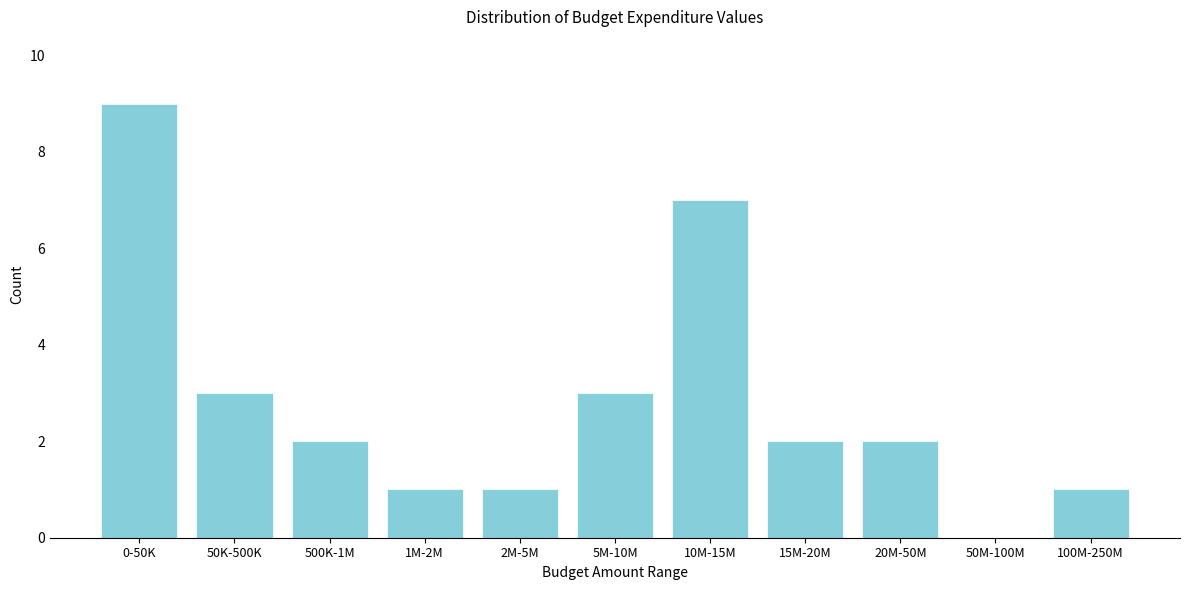

Reading left to right, transcribe all the data shown in this chart.

0-50K=9	50K-500K=3	500K-1M=2	1M-2M=1	2M-5M=1	5M-10M=3	10M-15M=7	15M-20M=2	20M-50M=2	50M-100M=0	100M-250M=1